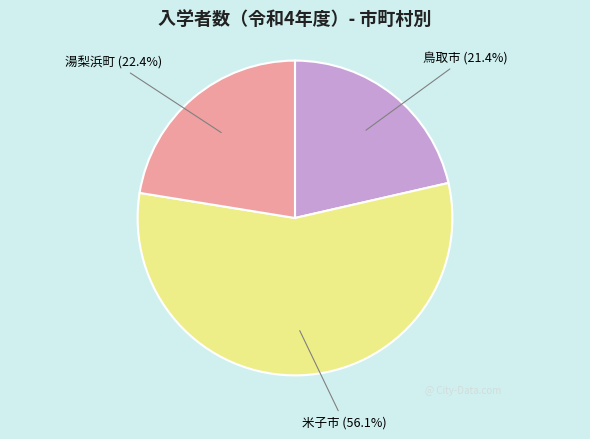

Is there a majority slice in this chart?

Yes